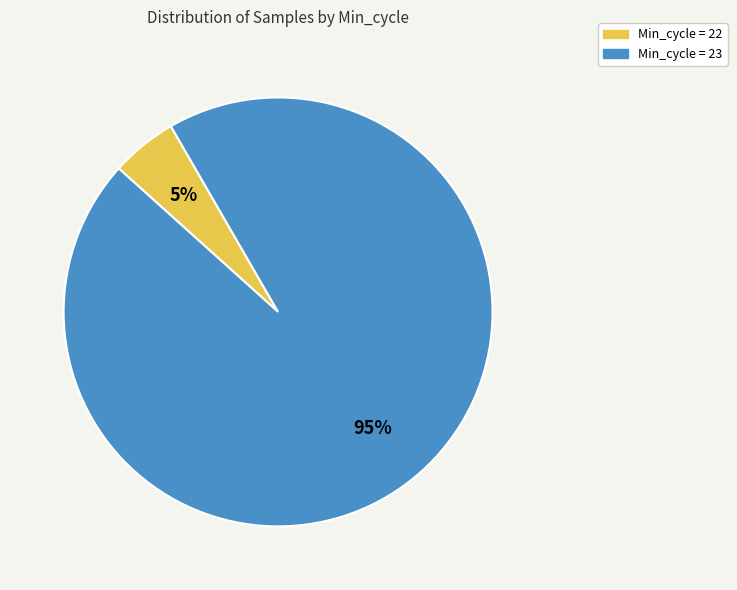

True or false: Min_cycle = 22 accounts for 5% of the total.

True